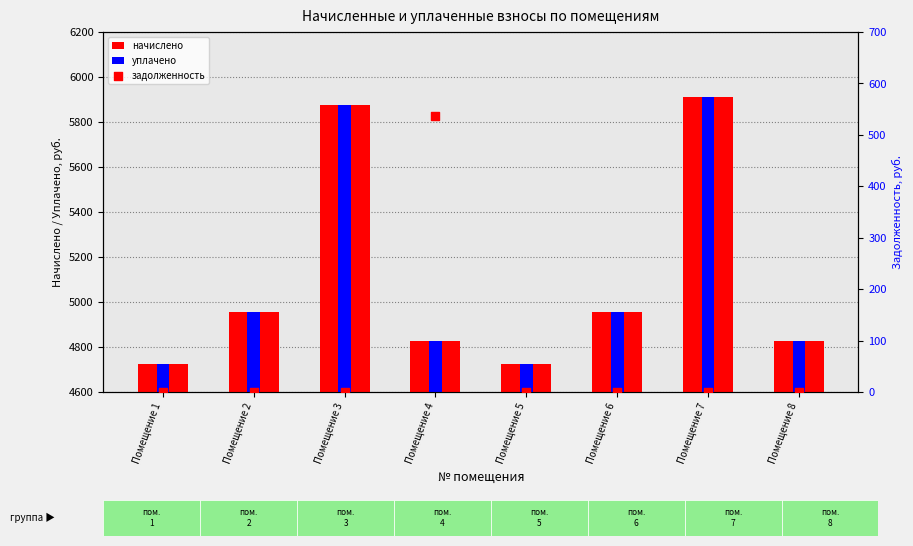

What is the total value across all series at Помещение 3?

11750.4